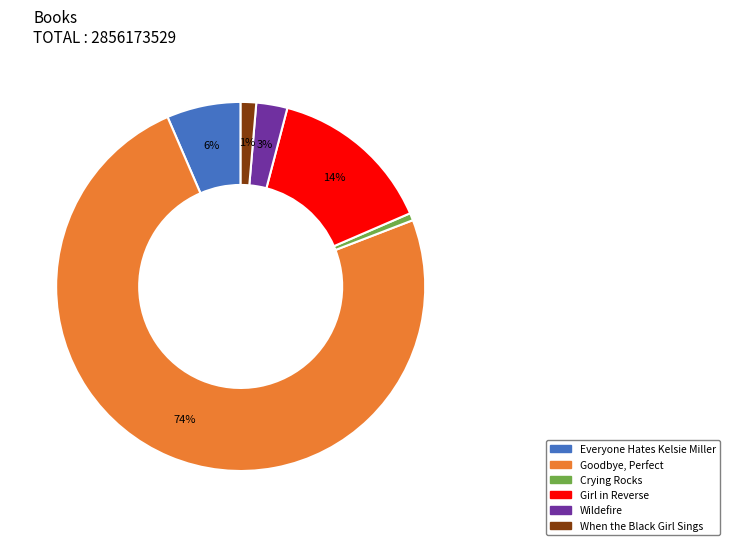

Is there any slice that represents more than half of the pie?

Yes